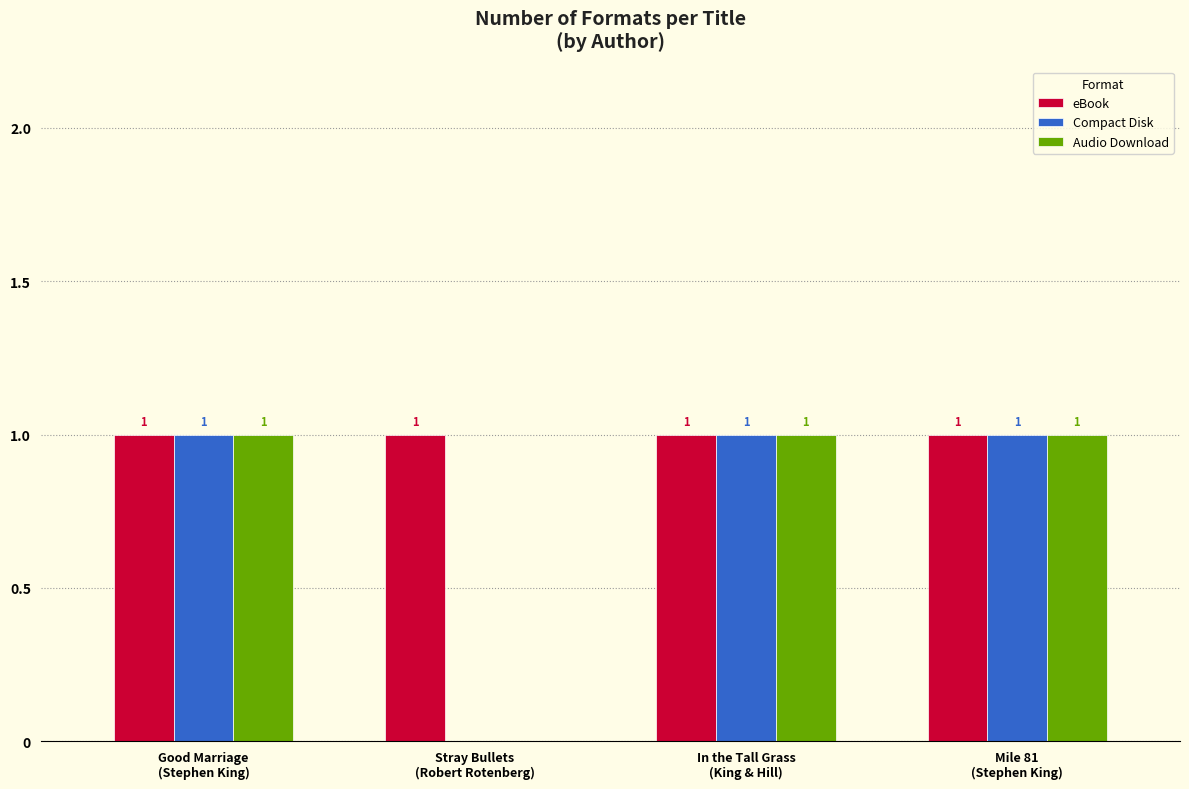

Reading right to left, transcribe all the data shown in this chart.

eBook: 1	1	1	1
Compact Disk: 1	1	0	1
Audio Download: 1	1	0	1